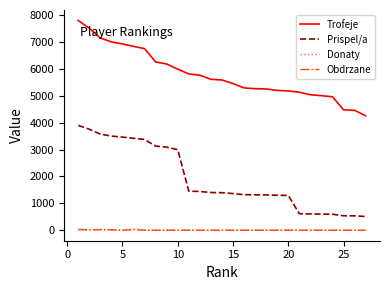

What is the maximum value for Trofeje?

7800